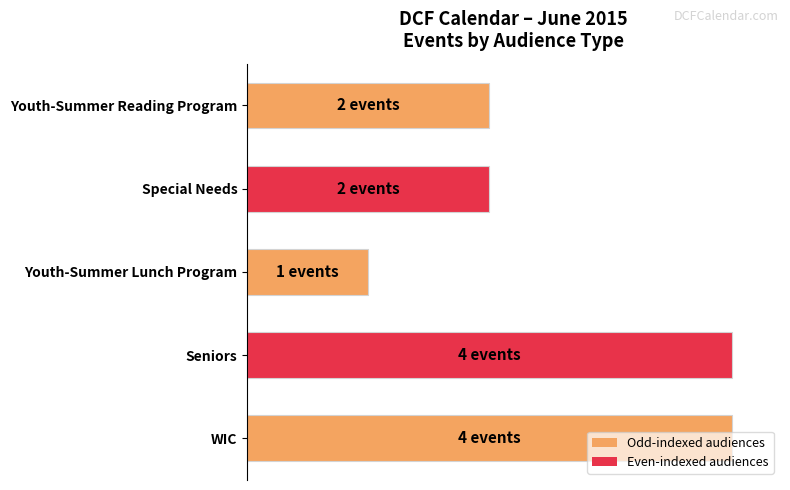

How many values are below 50?

1